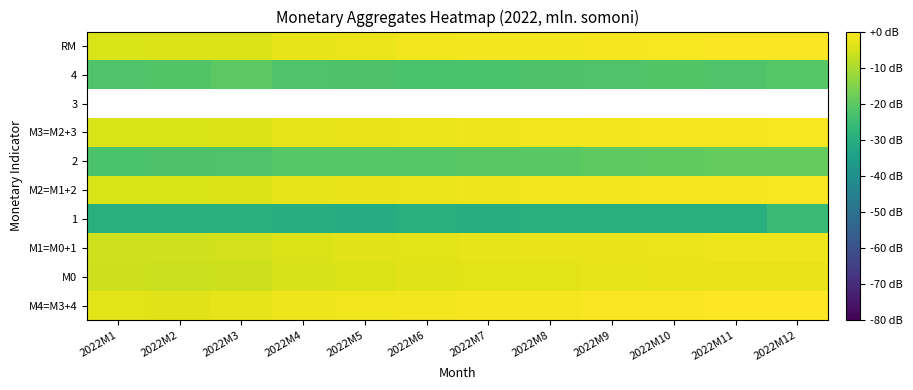

The value of М0 at 2022M1 is 1.6. True or false?

False